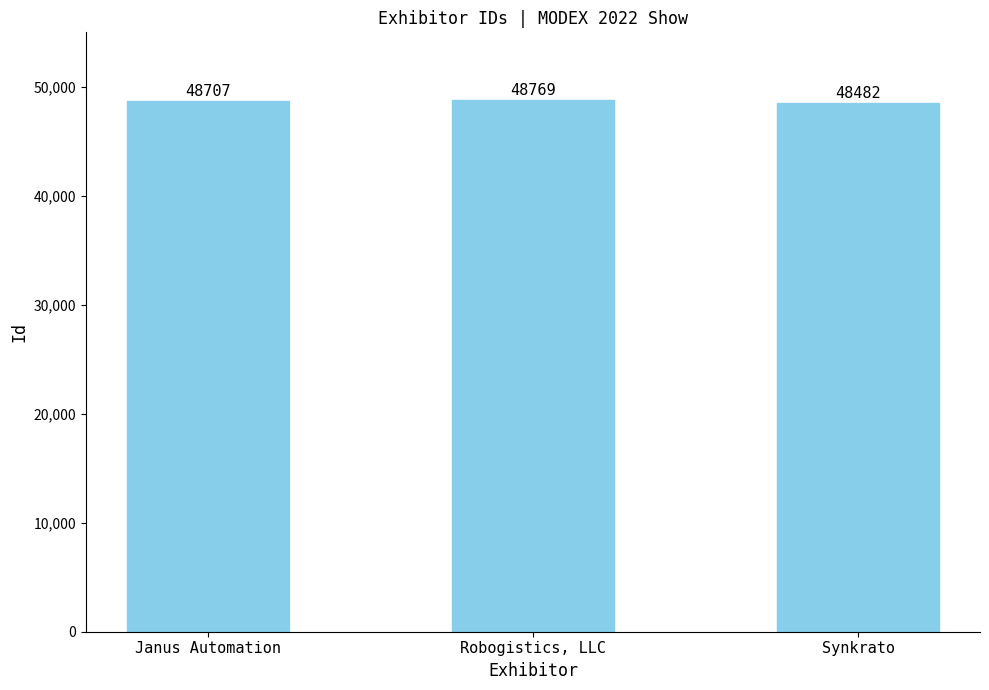

Count the number of categories in the chart.

3